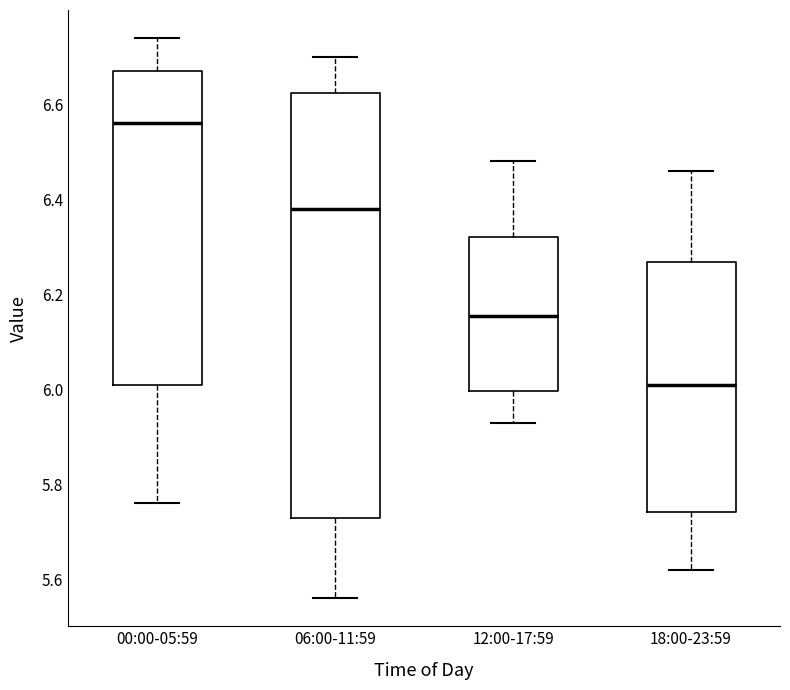

Which box's median line is the lowest?

18:00-23:59